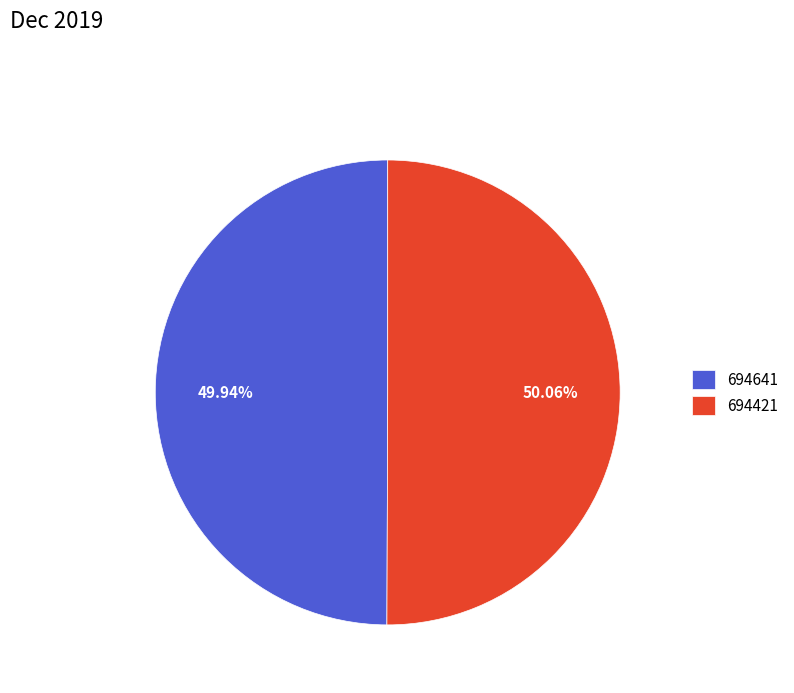

Approximately how many times larger is the value at 694421 compared to 694641?

1.0